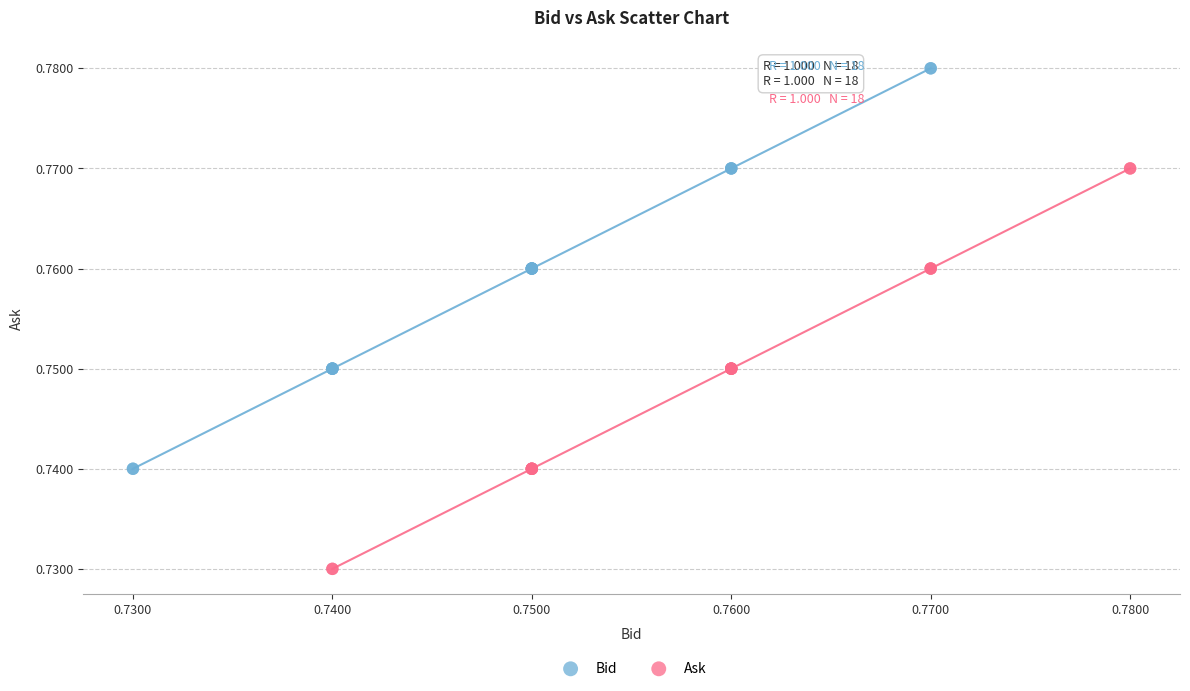

Which series reaches the minimum Y coordinate?

Ask